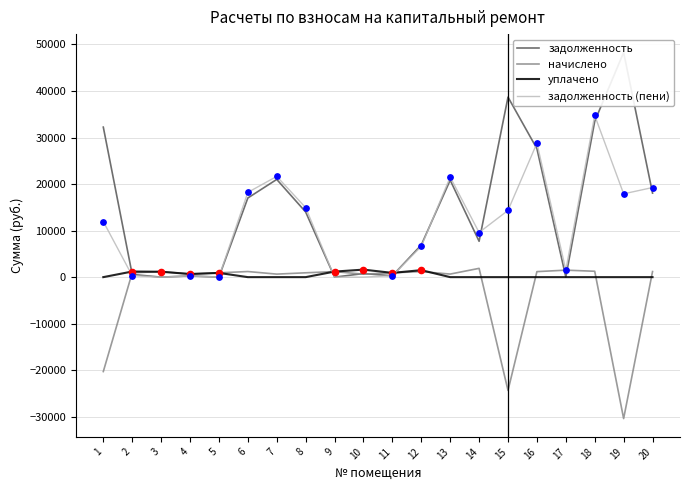

Which series has the widest spread of Y values?

задолженность